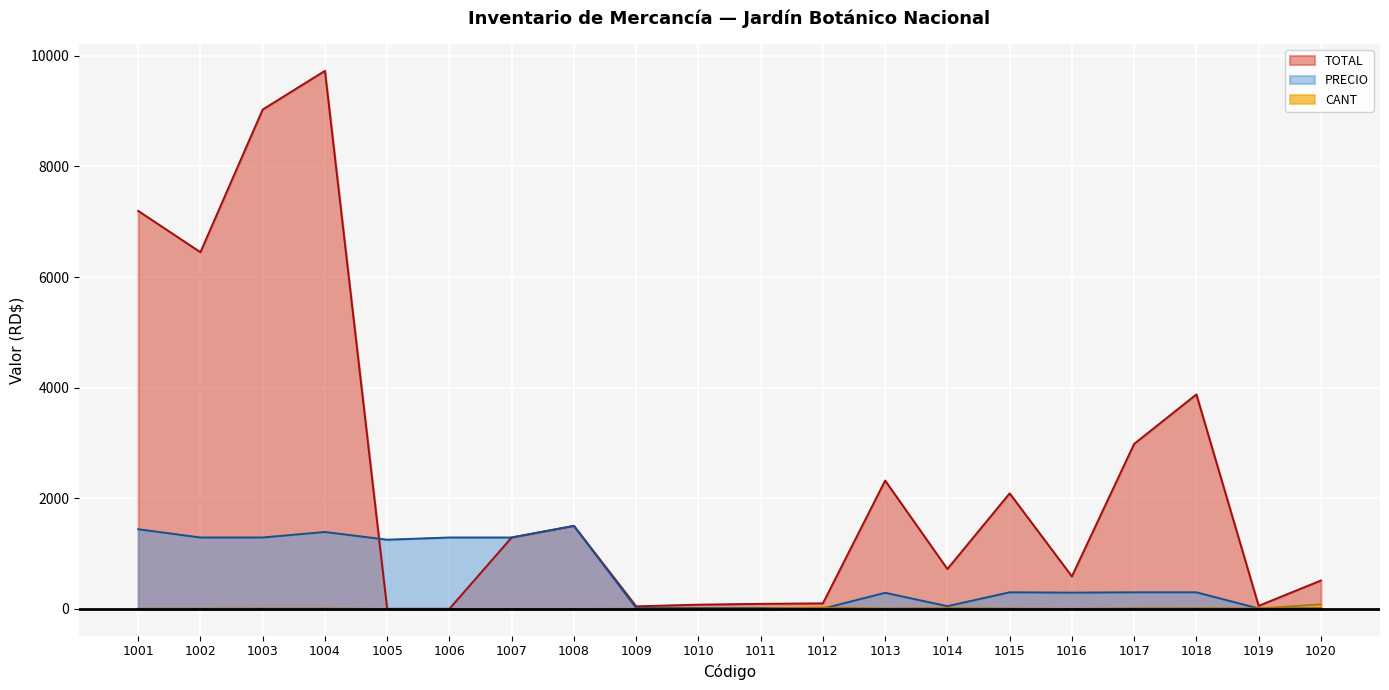

Count the number of categories in the chart.

20